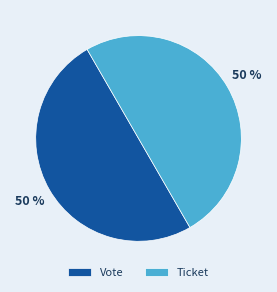

Is it true that Ticket is 13% of the pie?

False